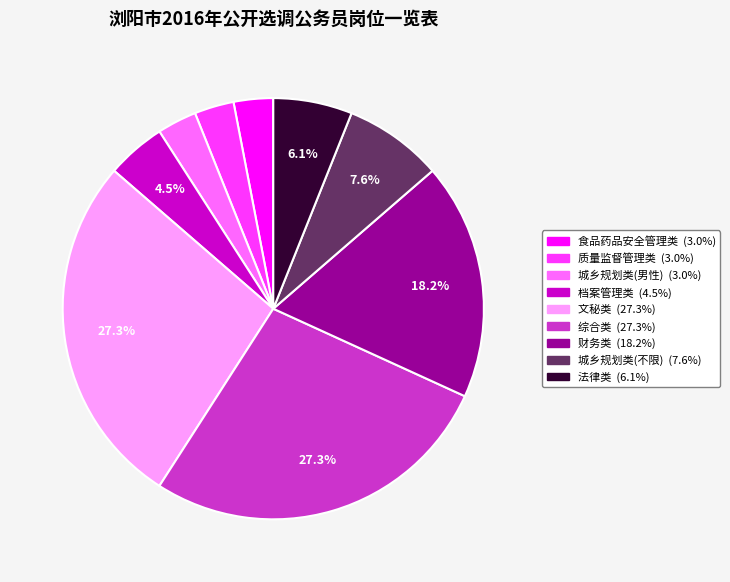

What percentage is the 综合类 slice, to the nearest percent?

27%